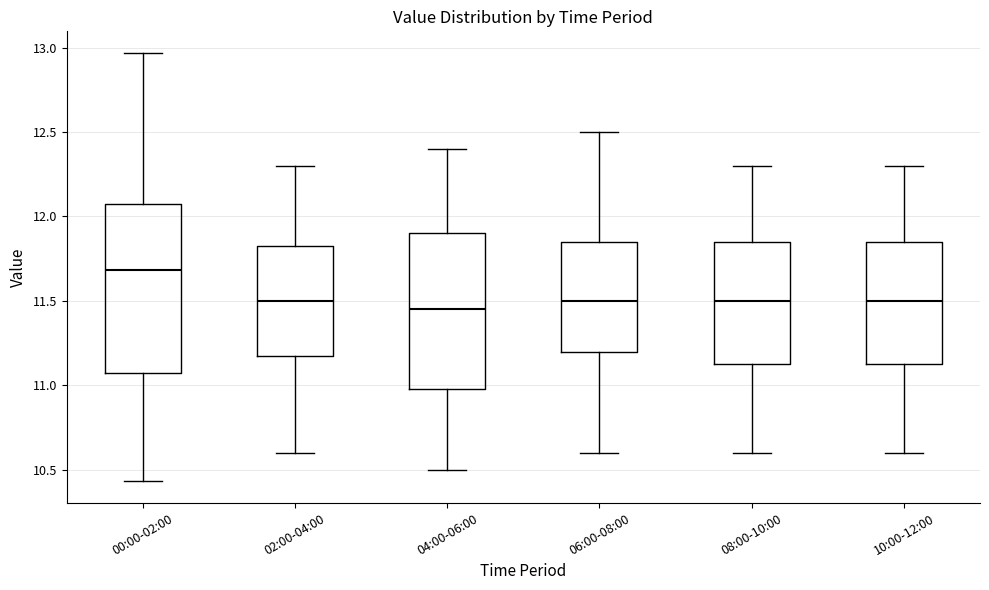

Reading left to right, transcribe this box plot: for each box, give where its median line is, the range the box spans, and where its two whiskers end, as read against the y-axis. The values are not printed on the chart, so give them approximately, as read against the axis.

00:00-02:00: median 11.70, box 11.05 to 12.05, whiskers 10.45 to 12.95
02:00-04:00: median 11.50, box 11.20 to 11.85, whiskers 10.60 to 12.30
04:00-06:00: median 11.45, box 11.00 to 11.90, whiskers 10.50 to 12.40
06:00-08:00: median 11.50, box 11.20 to 11.85, whiskers 10.60 to 12.50
08:00-10:00: median 11.50, box 11.15 to 11.85, whiskers 10.60 to 12.30
10:00-12:00: median 11.50, box 11.15 to 11.85, whiskers 10.60 to 12.30